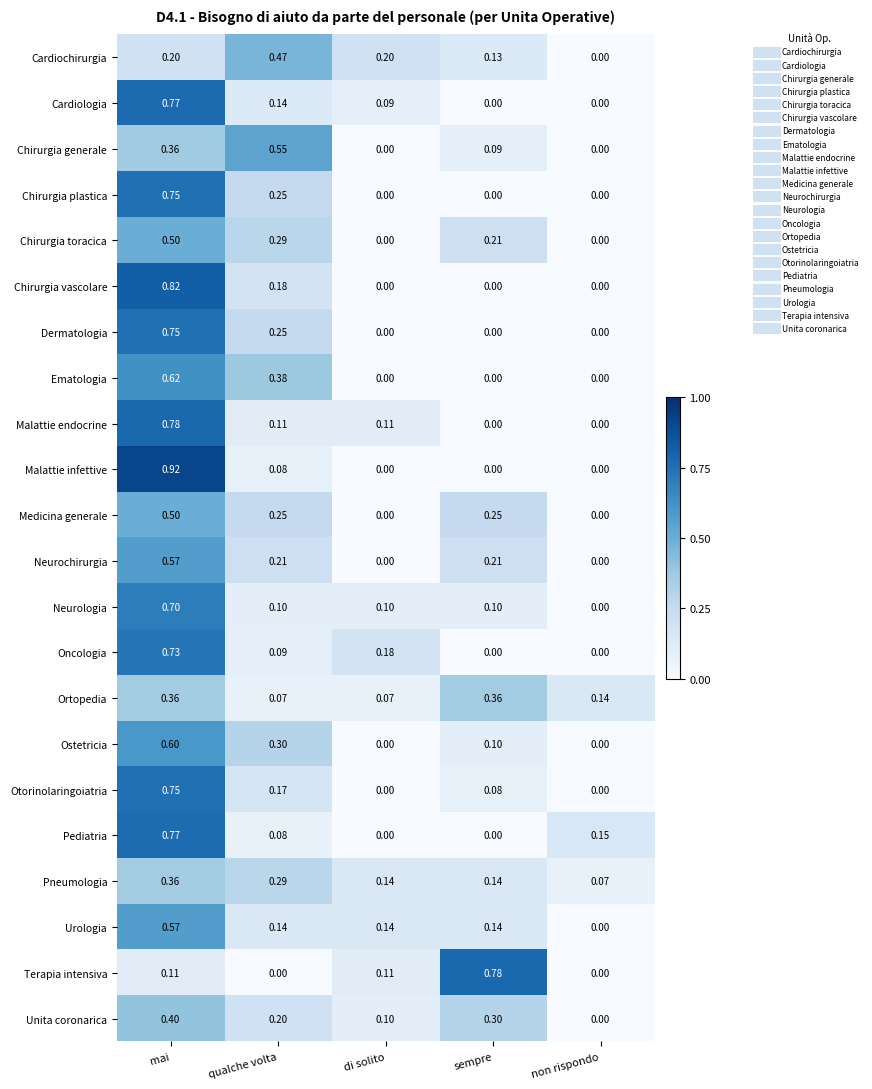

Which series changed the most between mai and sempre?

Malattie infettive